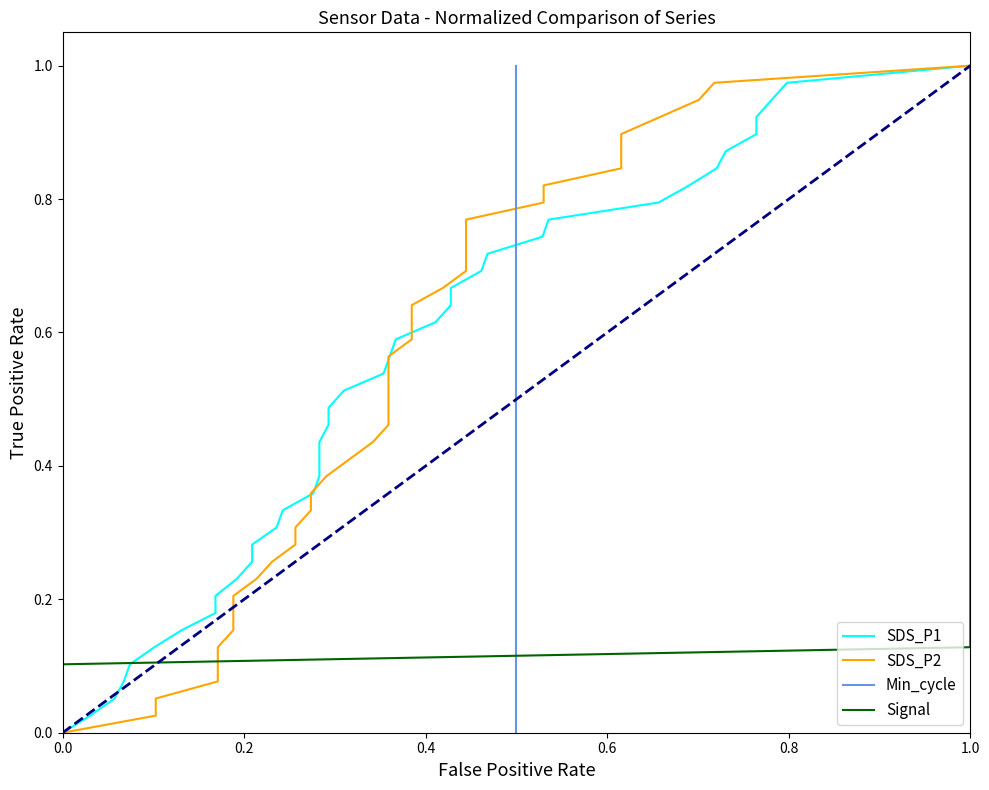

At how many categories does at least one series exceed 0?

39